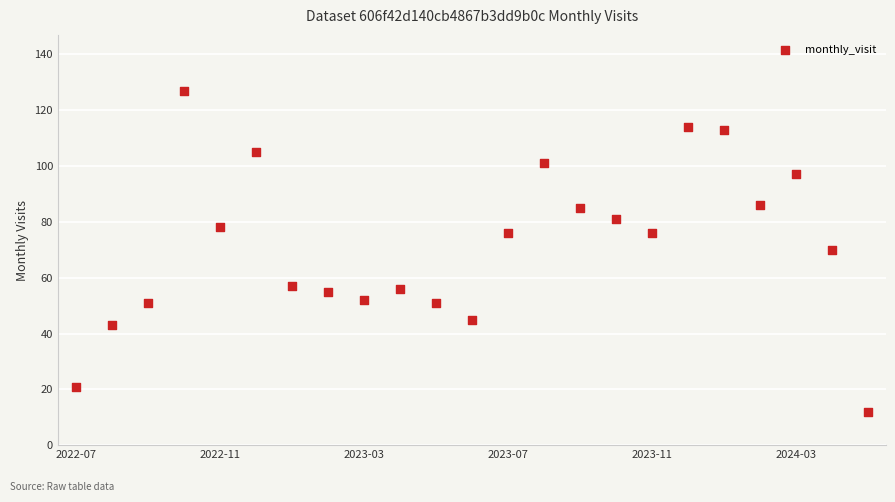

What is the range of Y values (max minus min)?

115